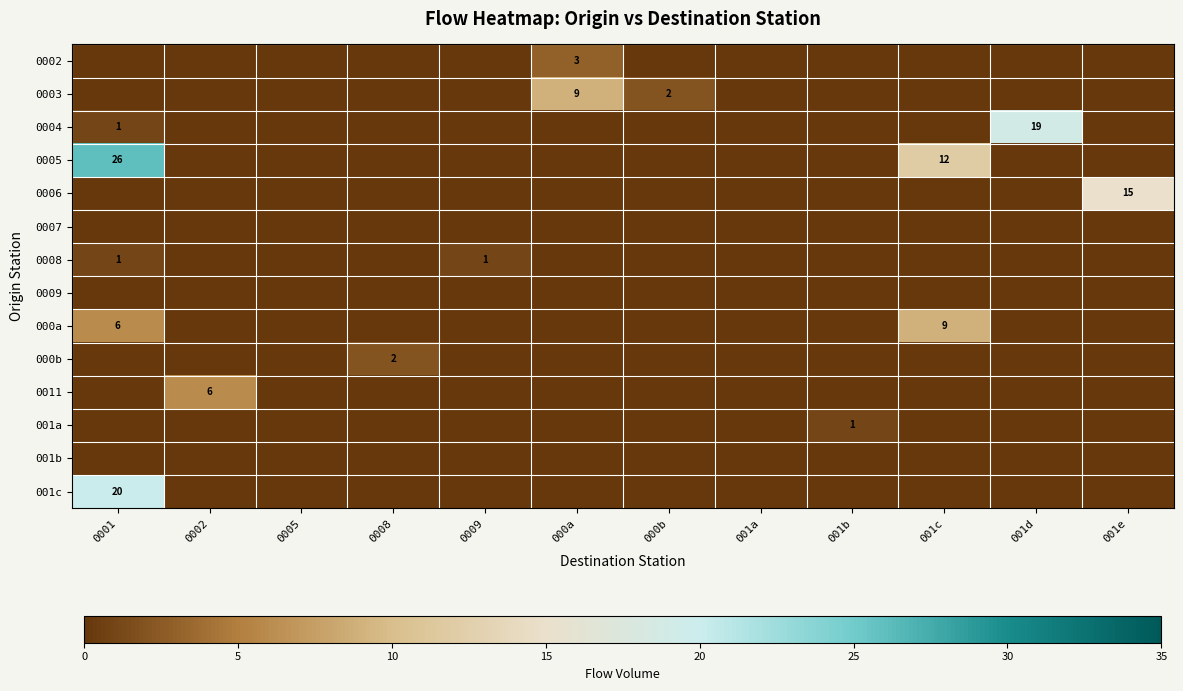

Is it true that 0008 equals 0 at 0001?

False